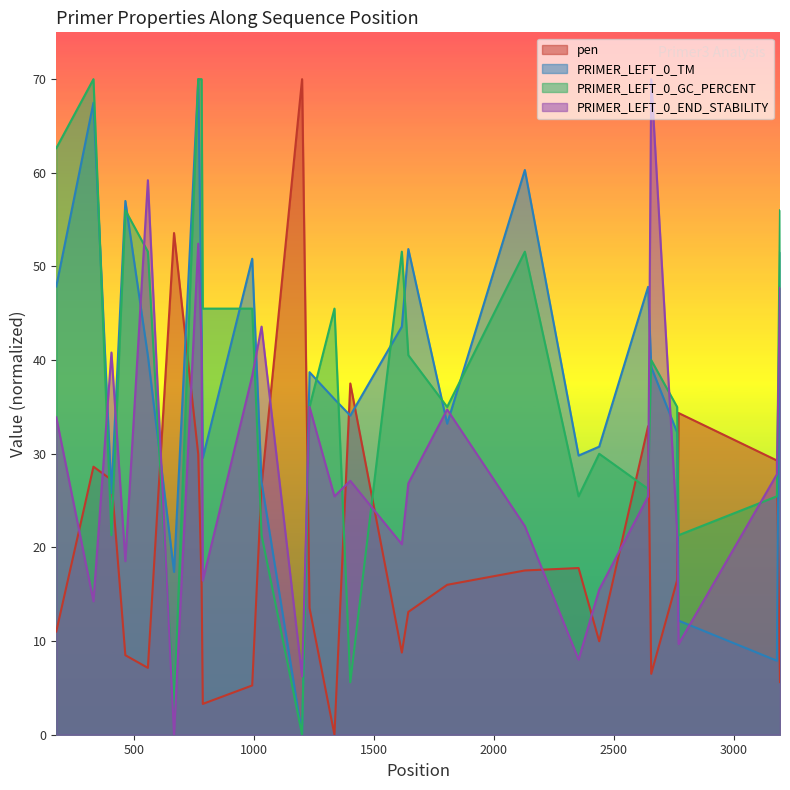

In PRIMER_LEFT_0_END_STABILITY, how many points are higher than both neighbors (excluding endpoints)?

8